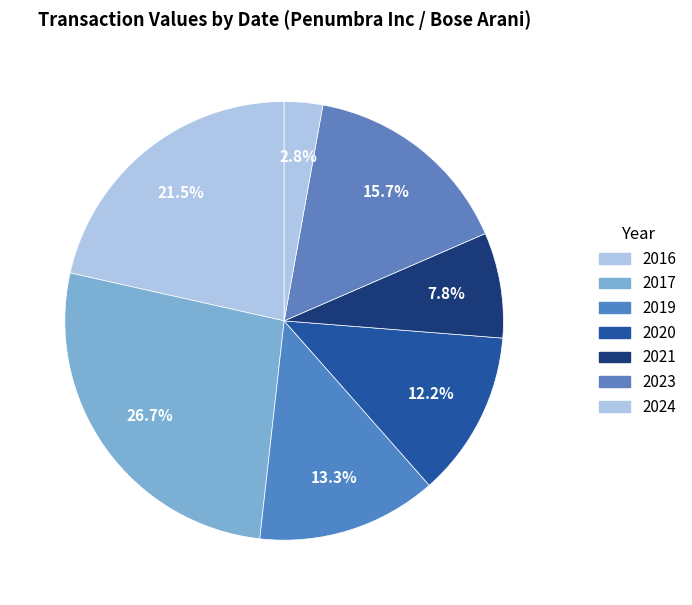

Count the number of slices in the pie.

7